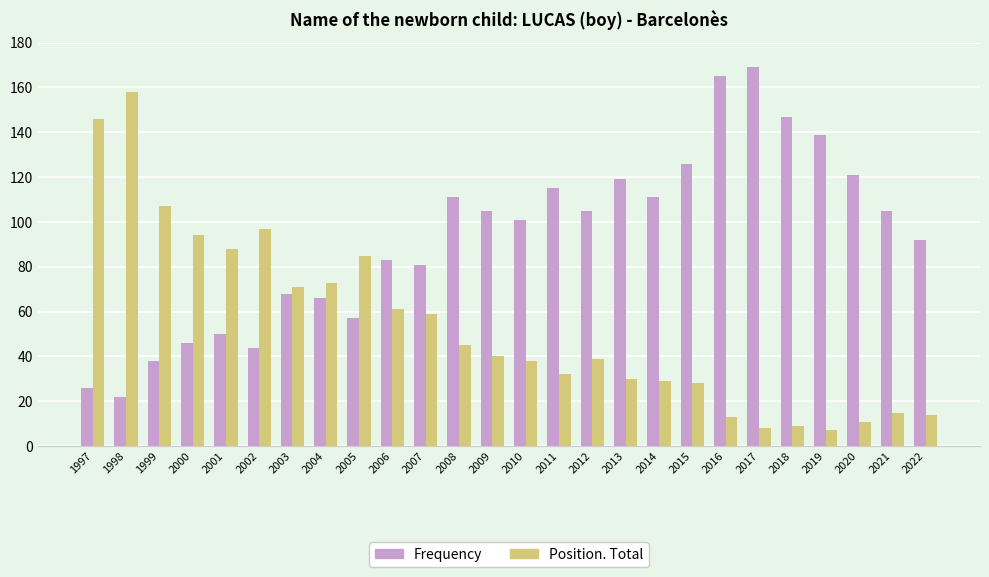

Which category has the highest value across all series?

2017